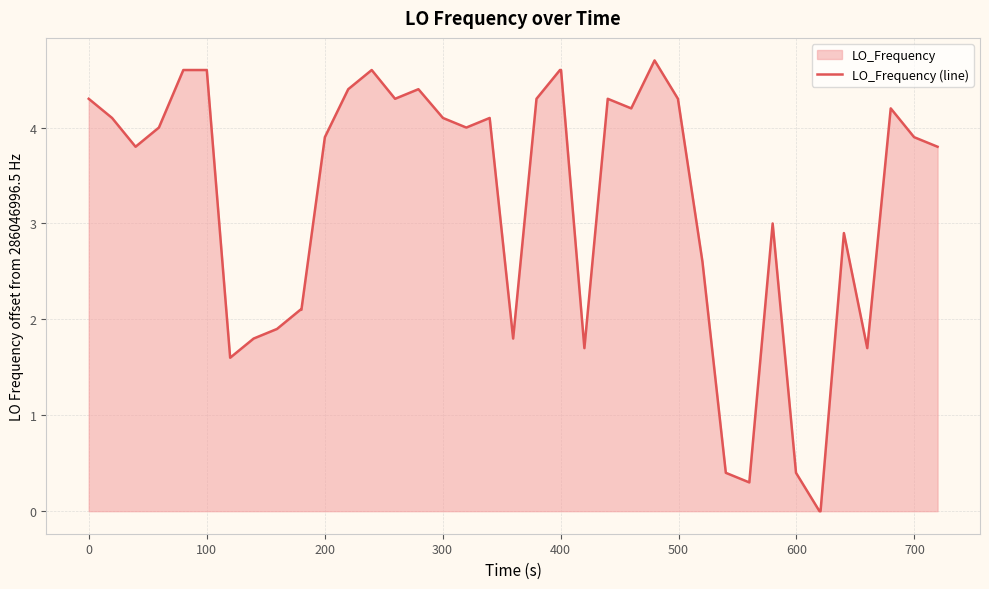

What is the greatest value displayed?

4.7